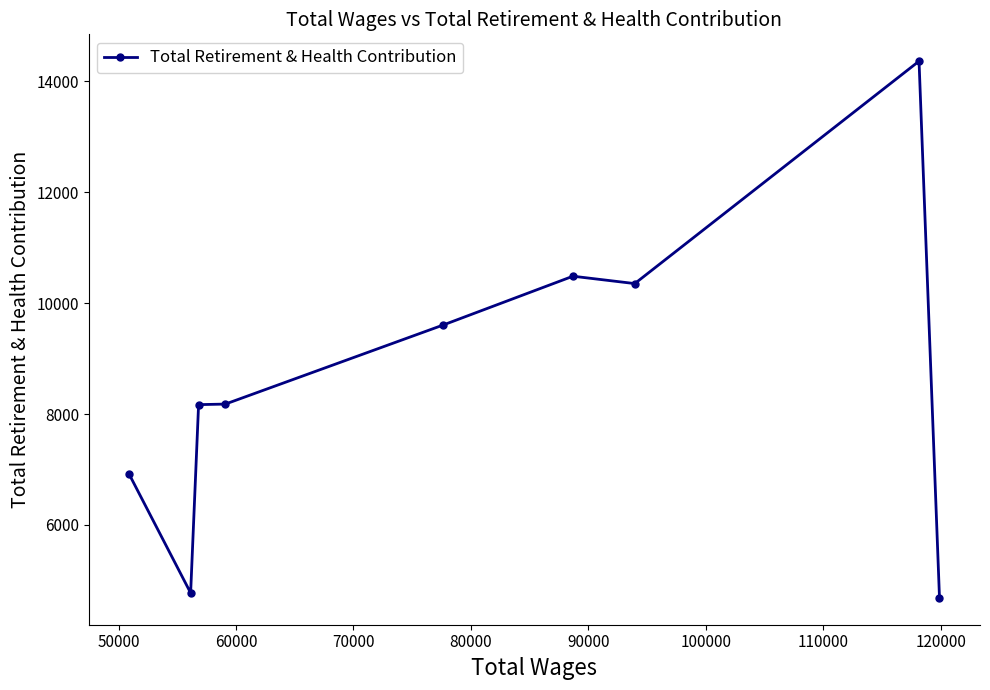

What is the minimum value shown in the chart?

4684